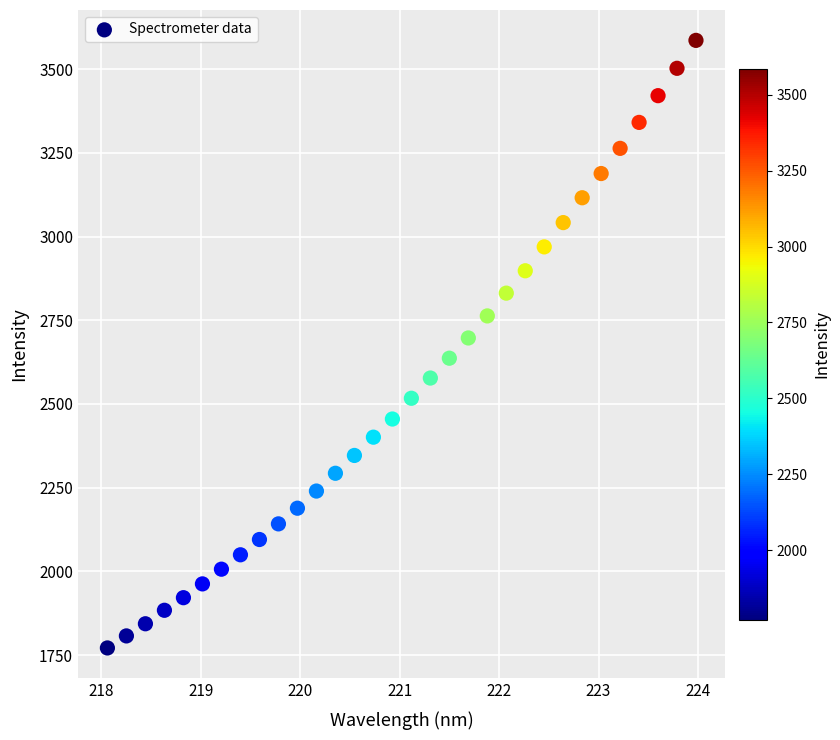

What is the range of Y values (max minus min)?

1814.4